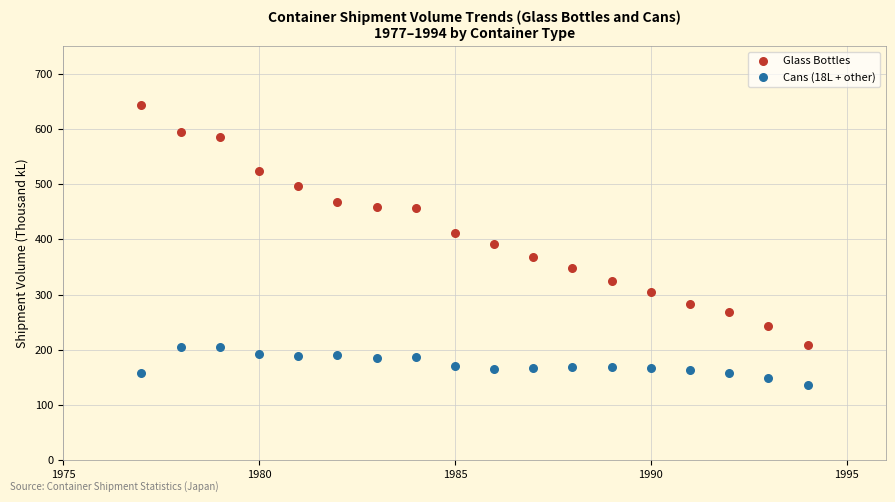

Which series contains the highest Y value?

Glass Bottles